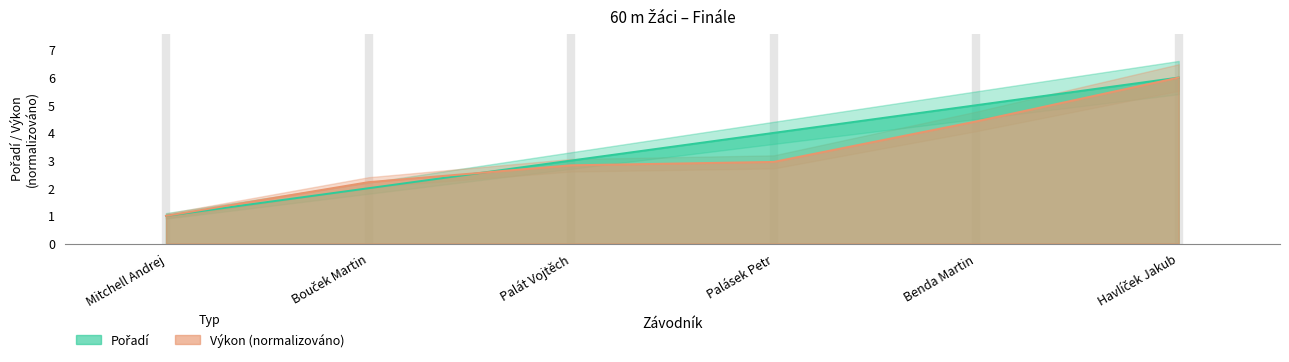

Is it true that Pořadí equals 2.0 at Bouček Martin?

True